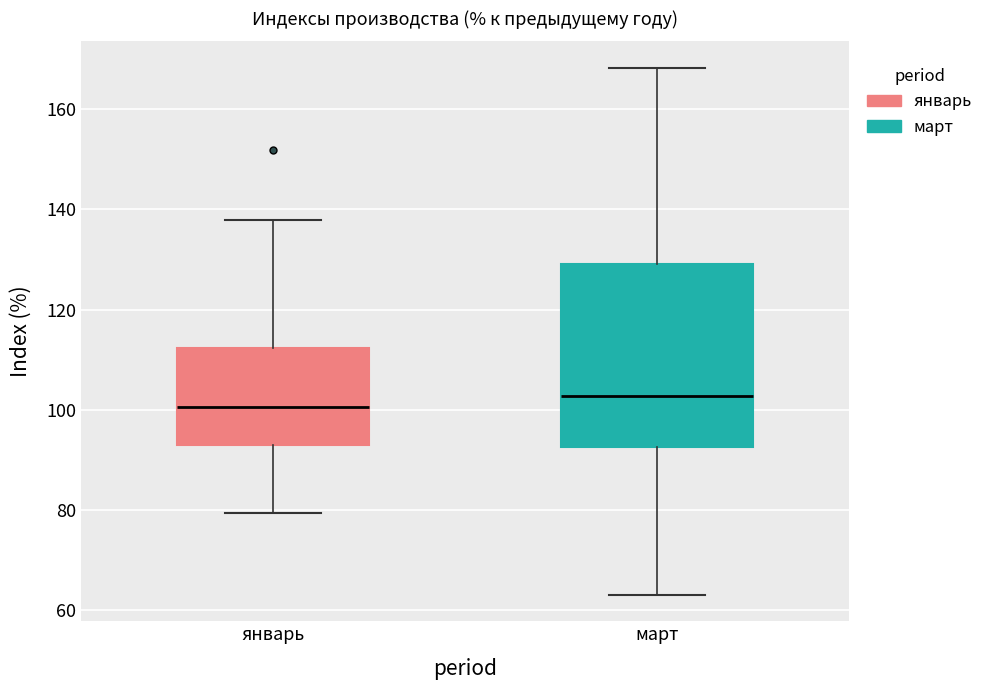

Reading left to right, transcribe this box plot: for each box, give where its median line is, the range the box spans, and where its two whiskers end, as read against the y-axis. The values are not printed on the chart, so give them approximately, as read against the axis.

январь: median 100, box 92 to 112, whiskers 80 to 138
март: median 102, box 92 to 130, whiskers 64 to 168